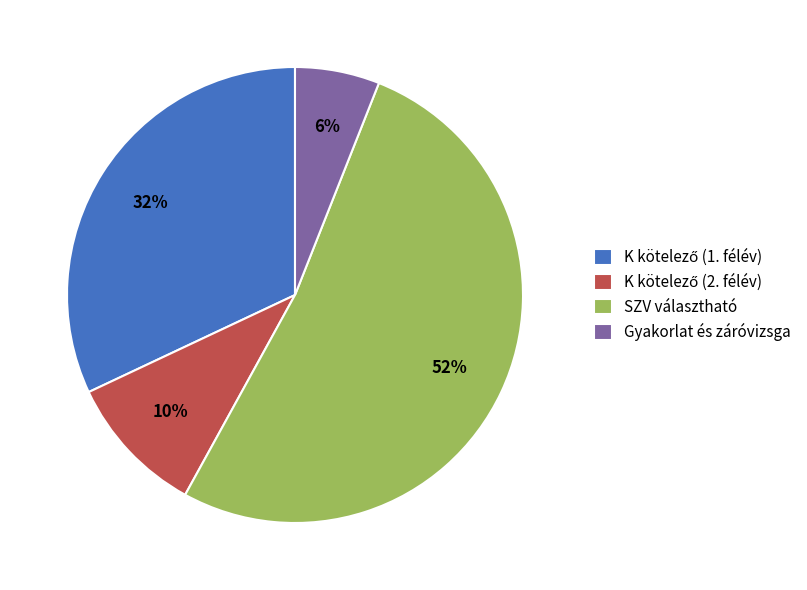

Which slice is the smallest?

Gyakorlat és záróvizsga